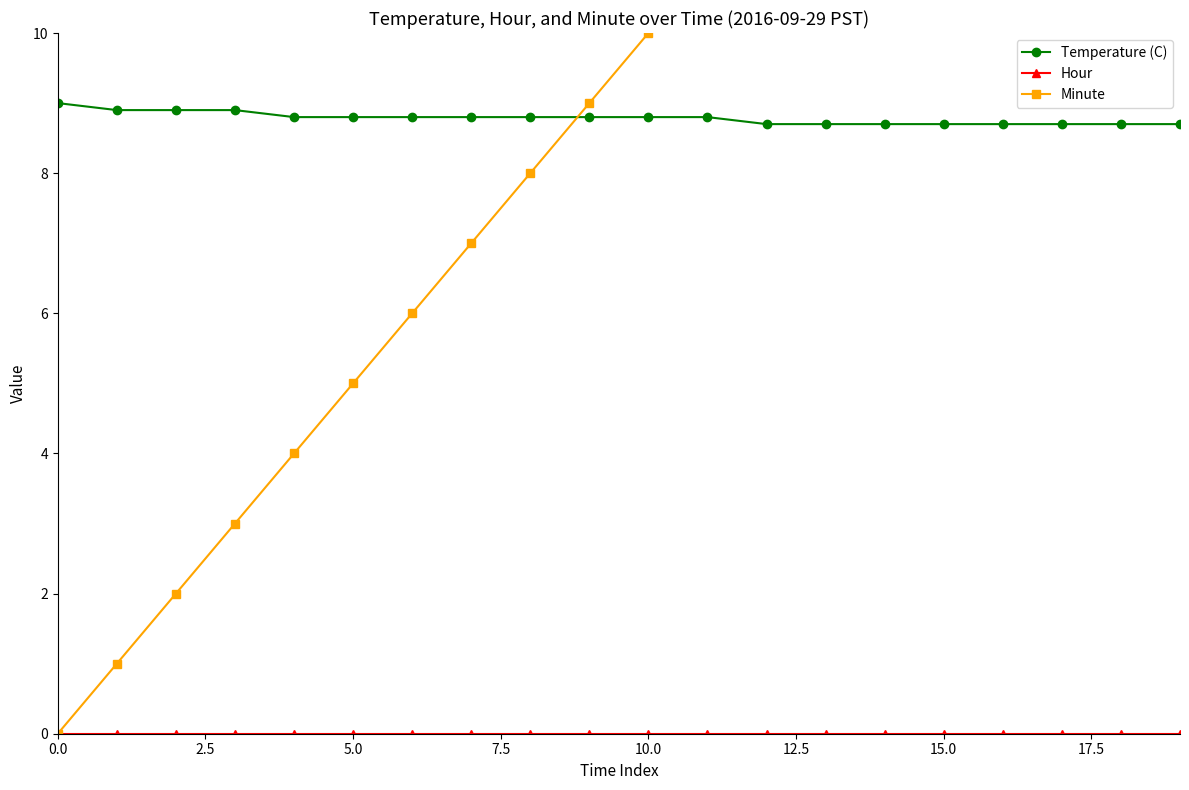

List the series in order of their peak value, lowest first.

Hour, Temperature (C), Minute